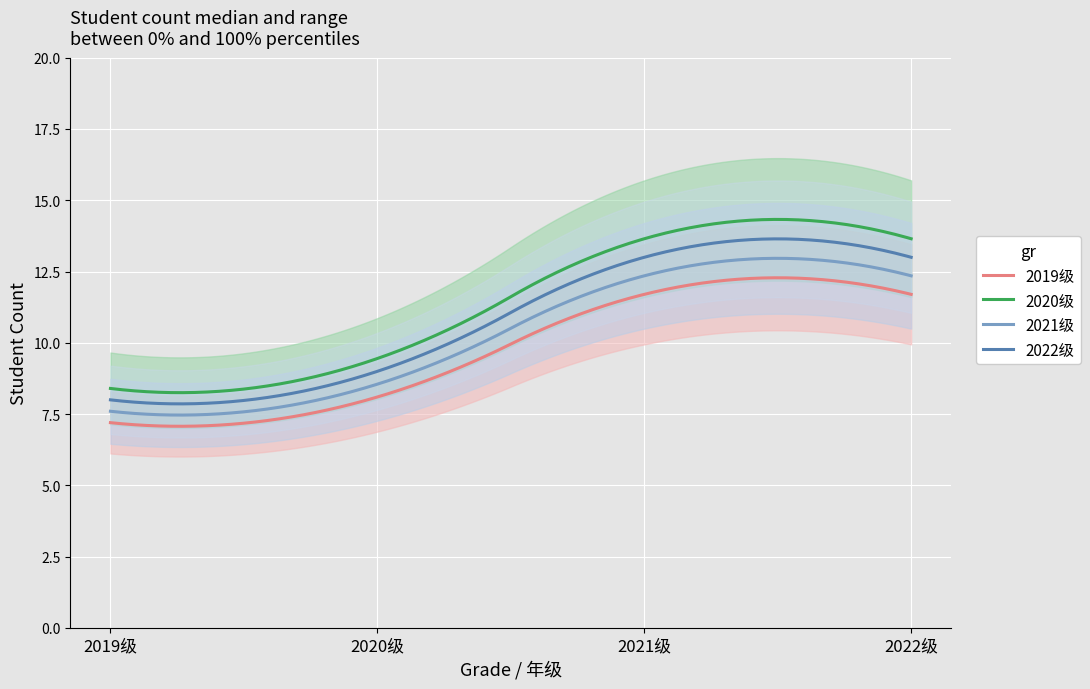

What is the sum of all 2021级 values?

2065.9